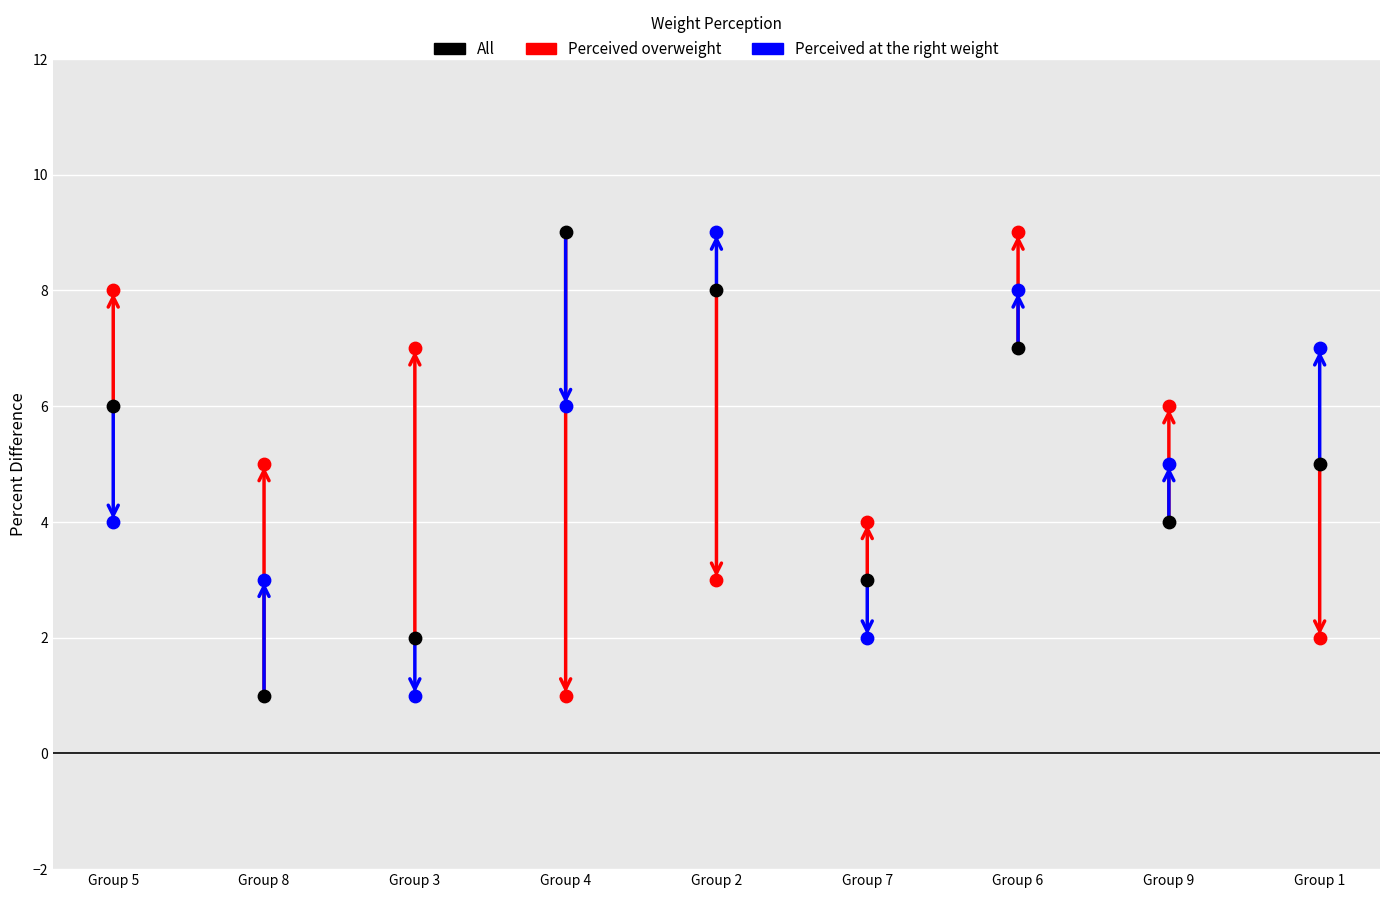

Across all data points, what is the range of Y values (max minus min)?

8